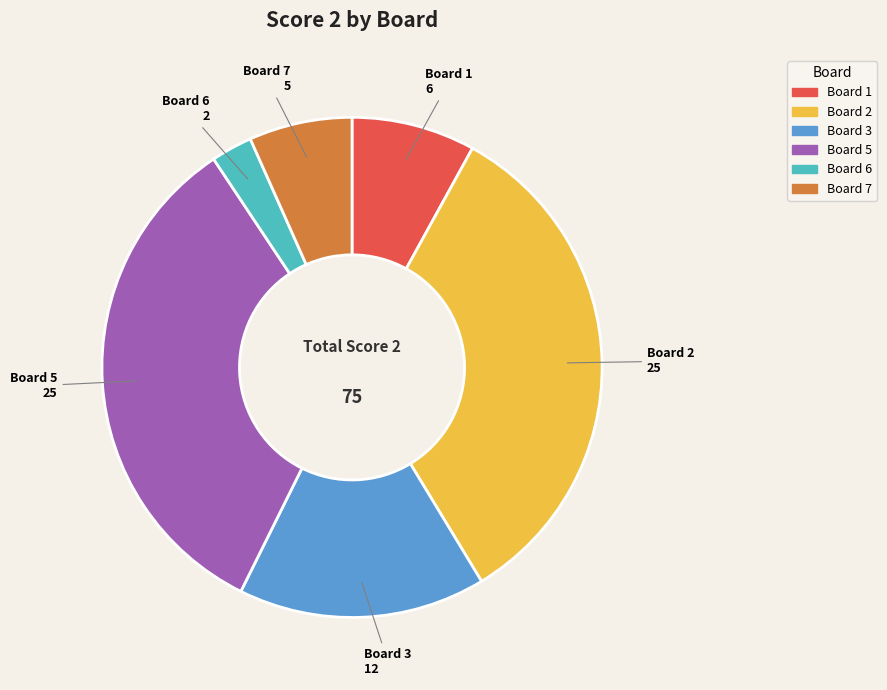

Count the number of slices in the pie.

6